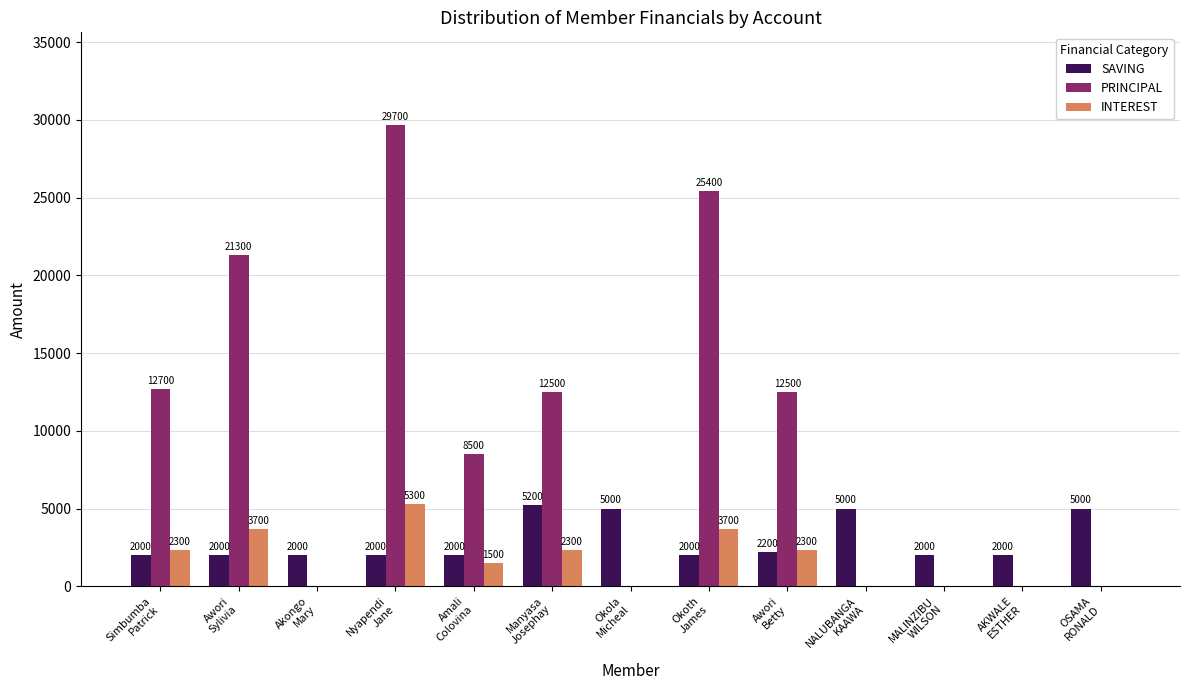

At which label does PRINCIPAL first exceed 8500?

Simbumba
Patrick